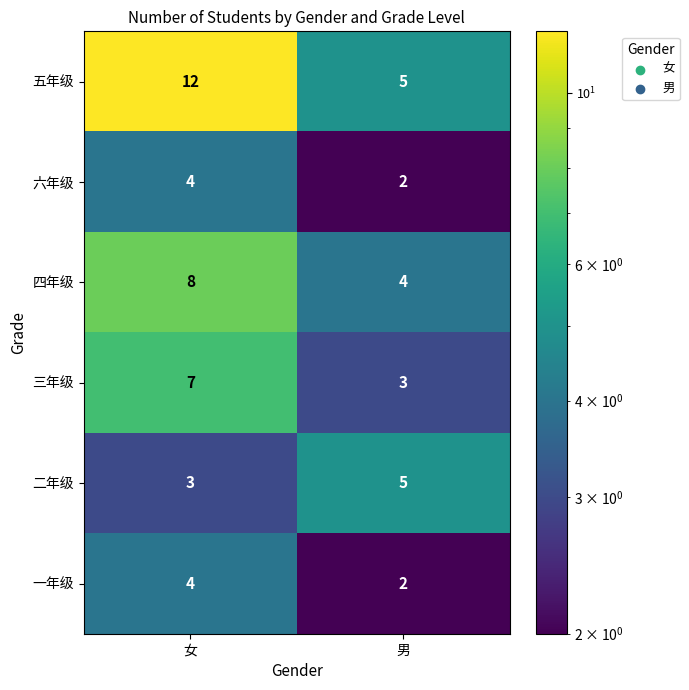

Which label corresponds to the smallest value in the chart?

男